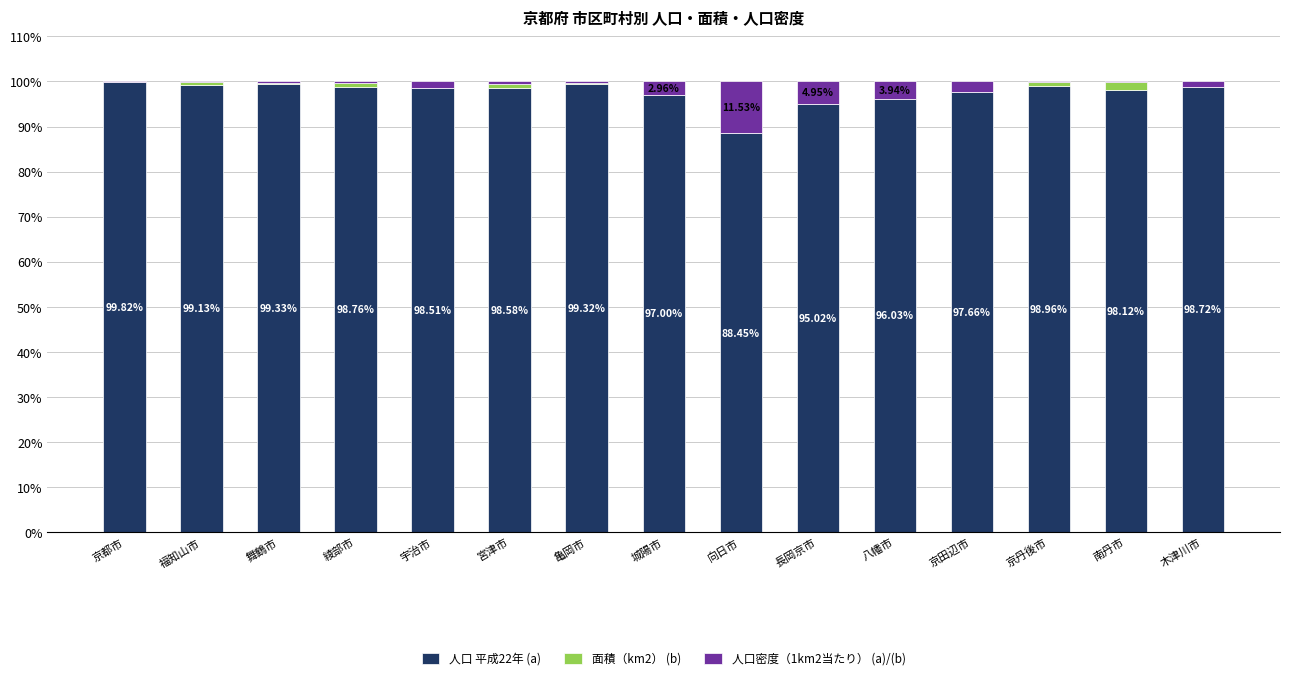

At which label does 人口 平成22年 (a) reach its minimum?

向日市